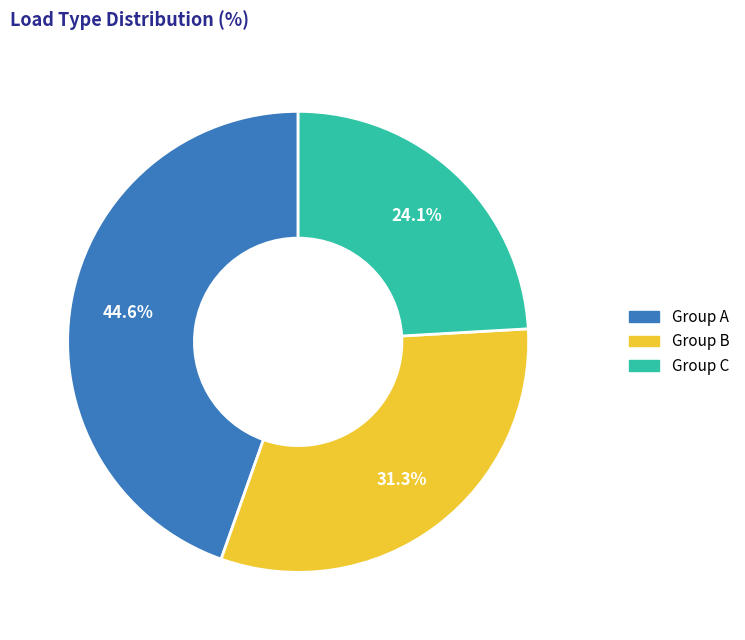

Count the number of slices in the pie.

3